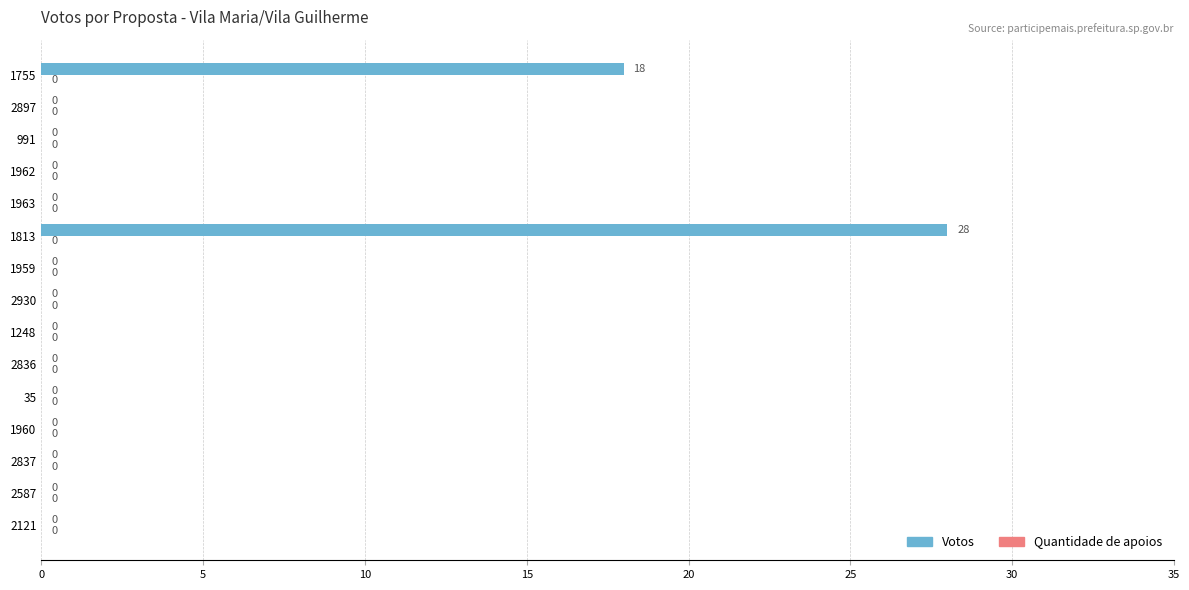

True or false: the data shows 0 at 2121.

True